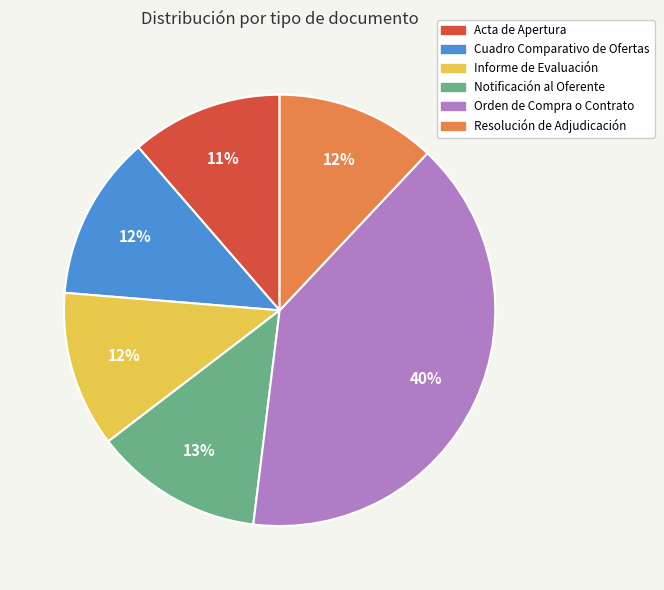

Does any single category account for the majority?

No